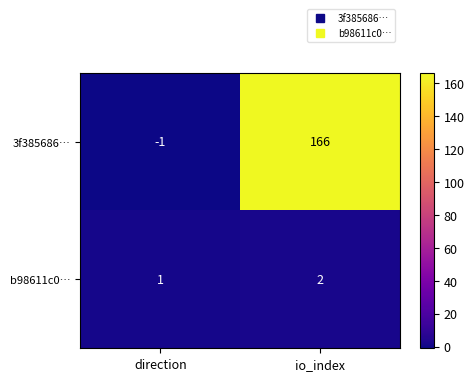

Is the value of b98611c0… at direction greater than the value of 3f385686… at io_index?

No